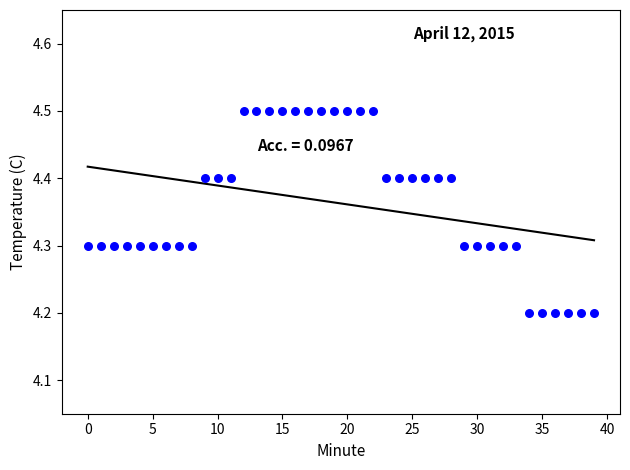

What is the range of Y values (max minus min)?

0.3